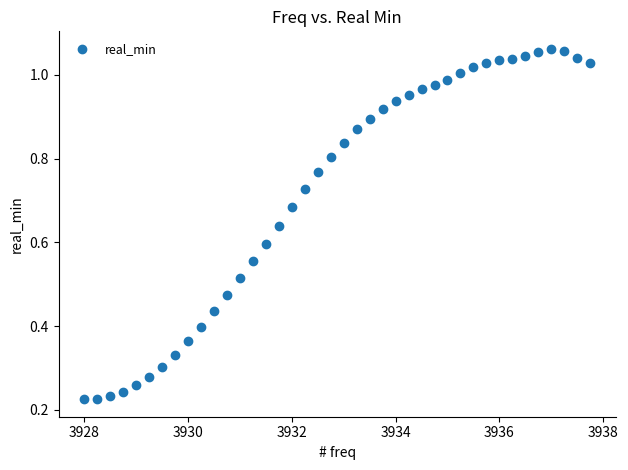

What is the range of X values (max minus min)?

9.8